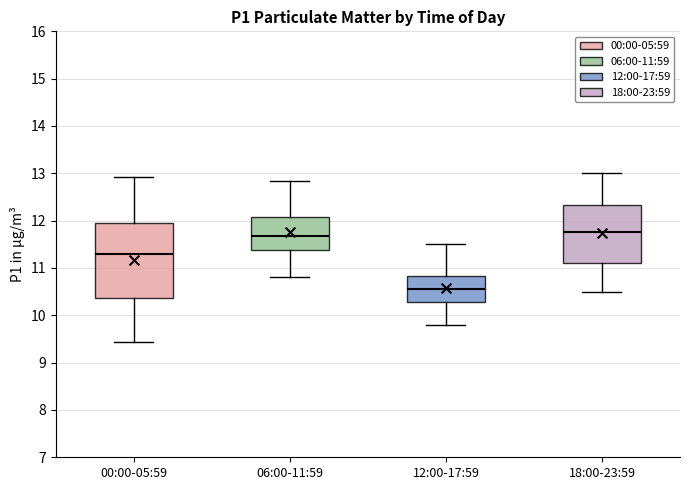

Reading left to right, read every box against the y-axis: the position of its median line, the range the box covers, and the ends of its whiskers. The values are not printed on the chart, so give them approximately, as read against the axis.

00:00-05:59: median 11.3, box 10.4 to 12.0, whiskers 9.4 to 12.9
06:00-11:59: median 11.7, box 11.4 to 12.1, whiskers 10.8 to 12.8
12:00-17:59: median 10.6, box 10.3 to 10.8, whiskers 9.8 to 11.5
18:00-23:59: median 11.8, box 11.1 to 12.3, whiskers 10.5 to 13.0